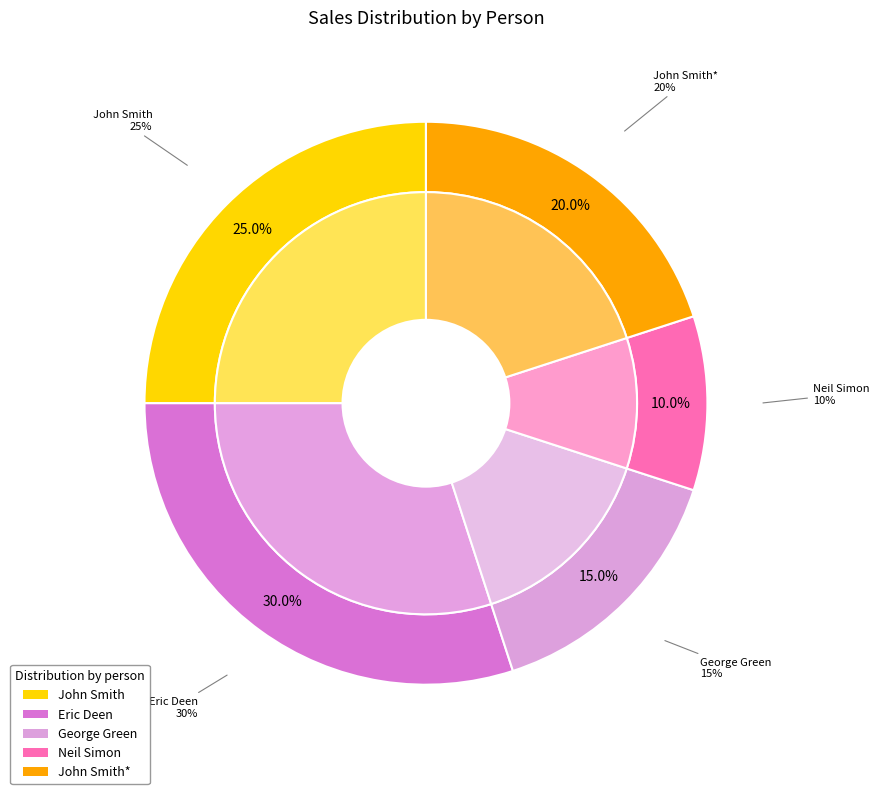

To the nearest percent, what percentage of the pie is George Green?

15%